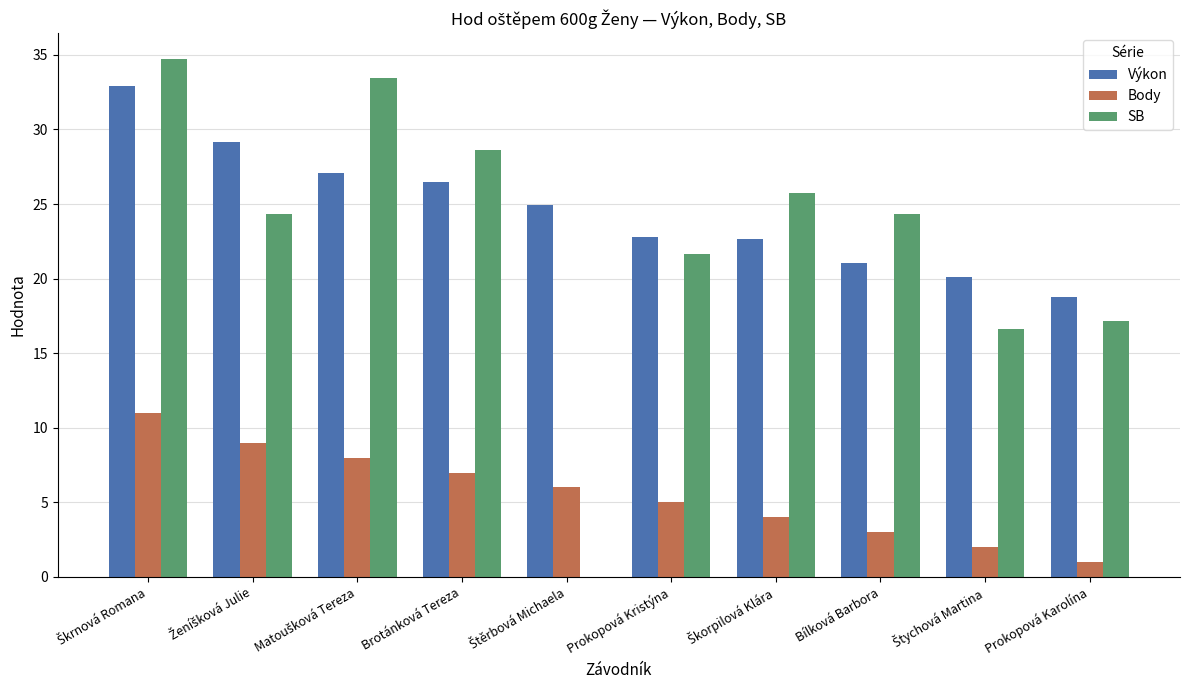

How many categories are shown in the chart?

10